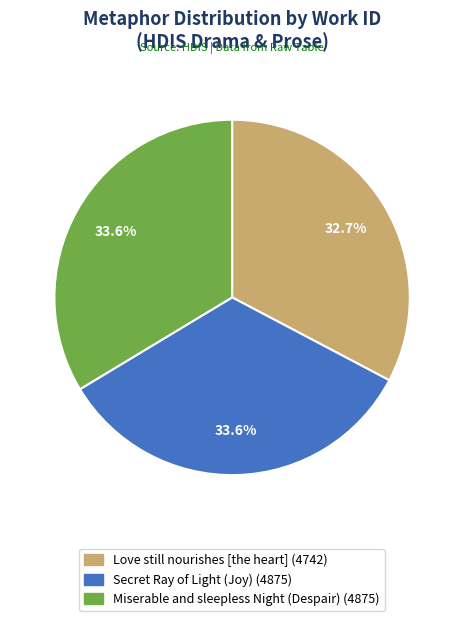

How much of the chart is everything except Miserable and sleepless Night (Despair)?

66.4%